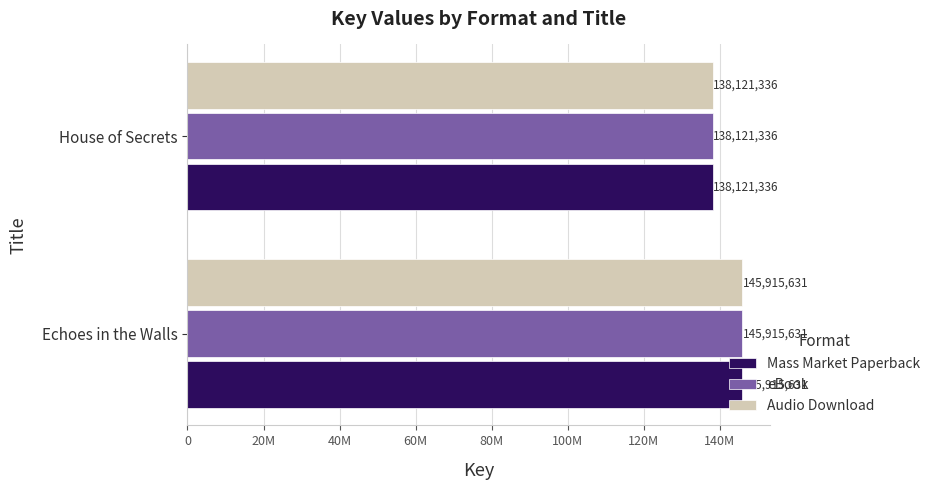

What are all the series names shown in the legend?

Mass Market Paperback, eBook, Audio Download